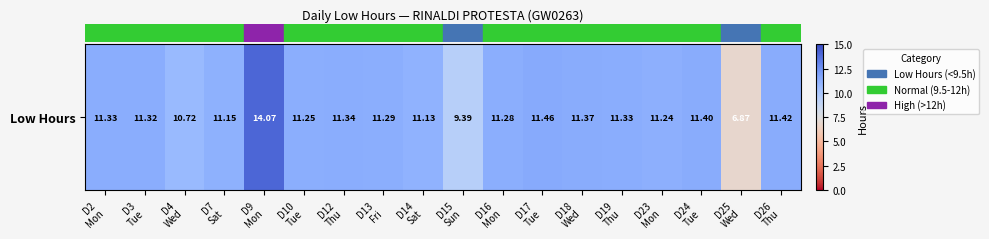

What is the ratio of the value at D3
Tue to the value at D26
Thu?

1.0